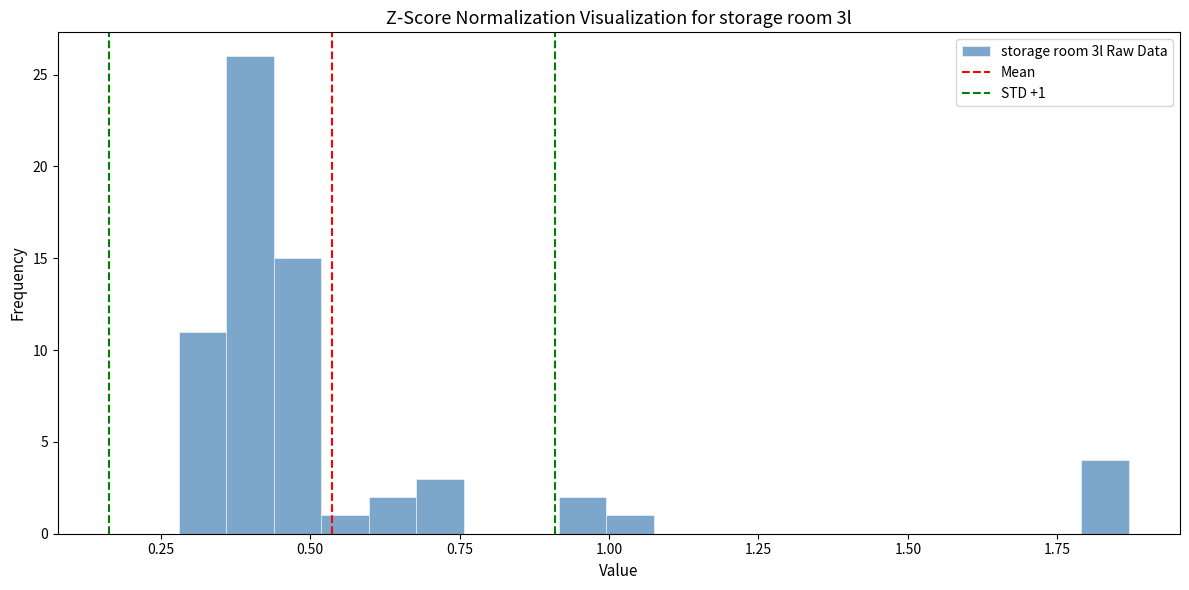

Around what value on the x-axis is the tallest bar? Give the approximate position of its centre, as read against the axis.

0.40